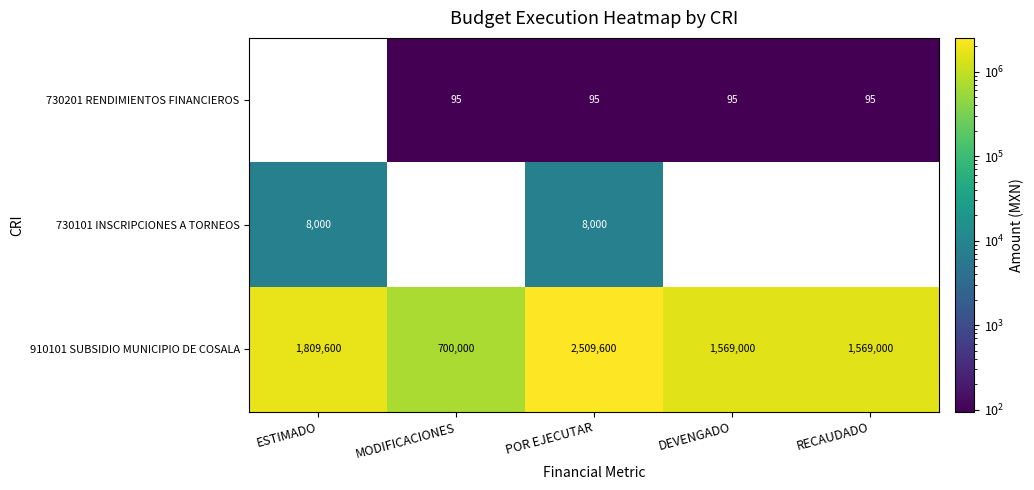

How many 910101 SUBSIDIO MUNICIPIO DE COSALA values are between 1569000 and 1809600?

3